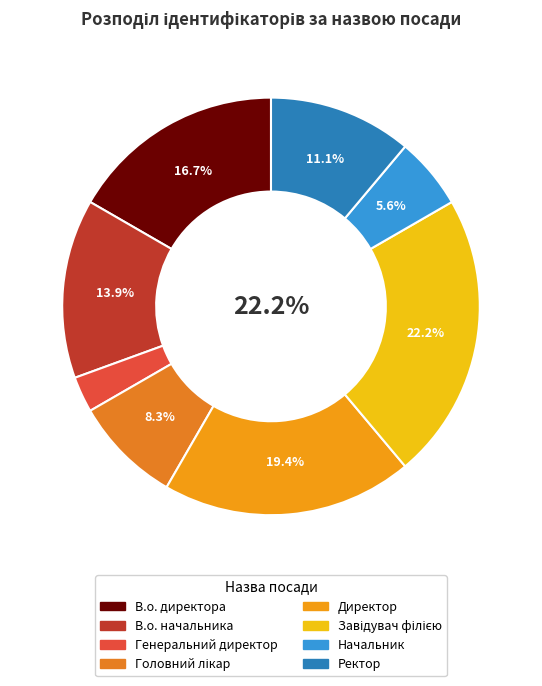

Between Директор and Головний лікар, which is larger?

Директор